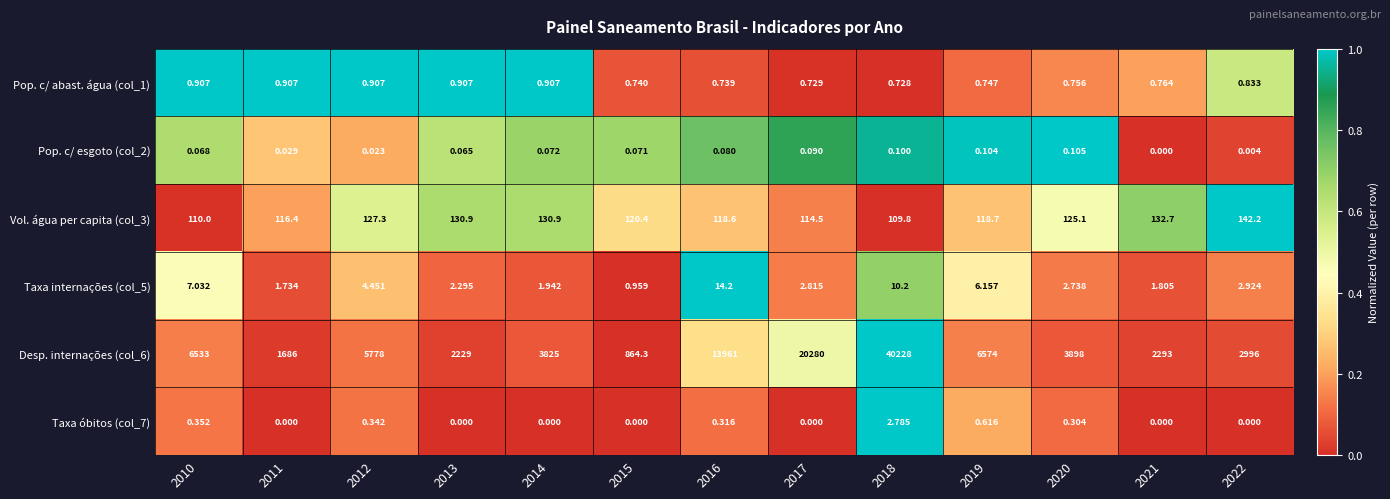

Is the value of Taxa óbitos (col_7) at 2018 greater than the value of Pop. c/ esgoto (col_2) at 2019?

Yes